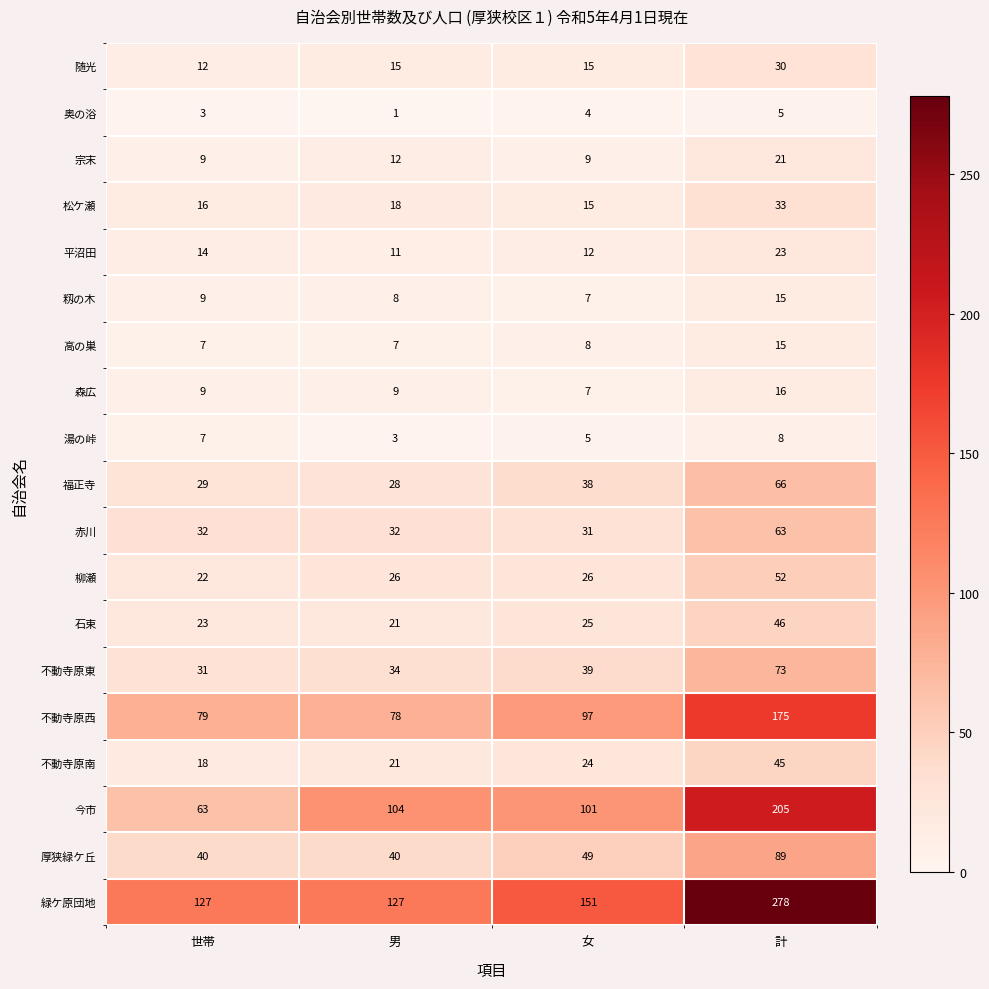

What value does the 柳瀬 series have at 計, to the nearest 5?

50